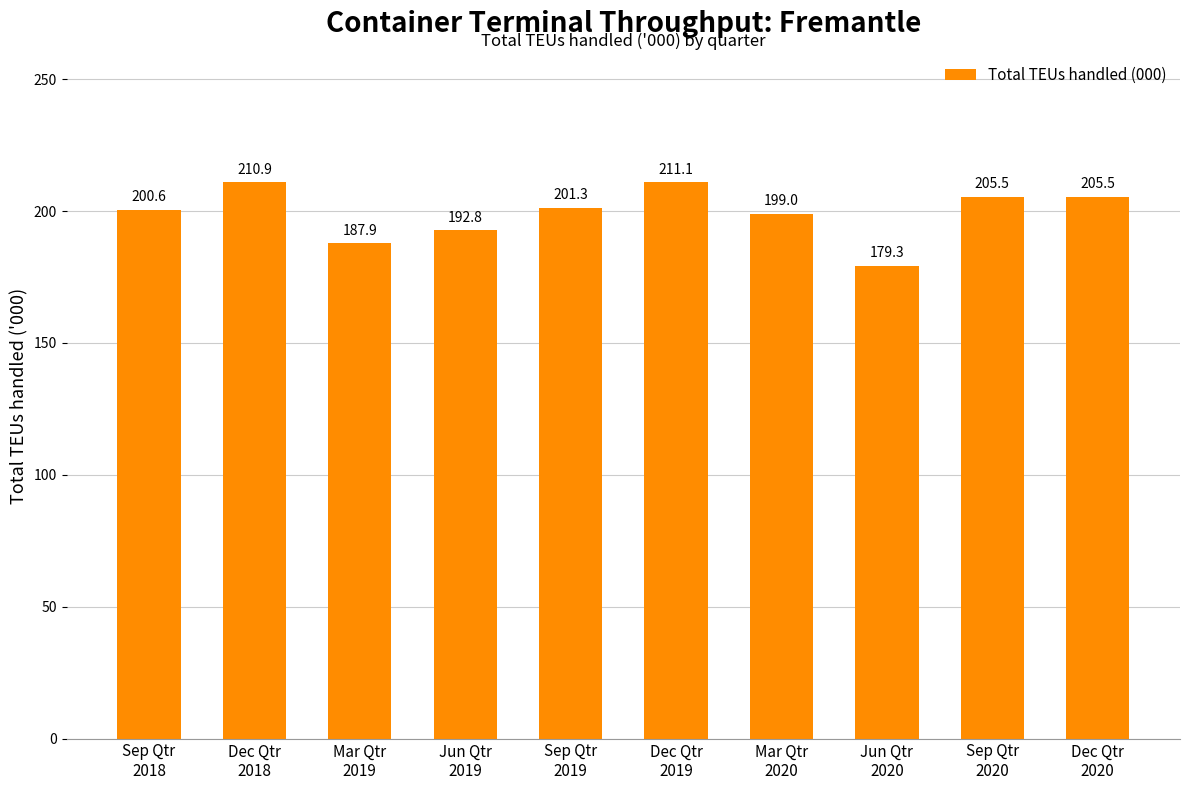

What is the value of the 4th bar from the left?

192.8